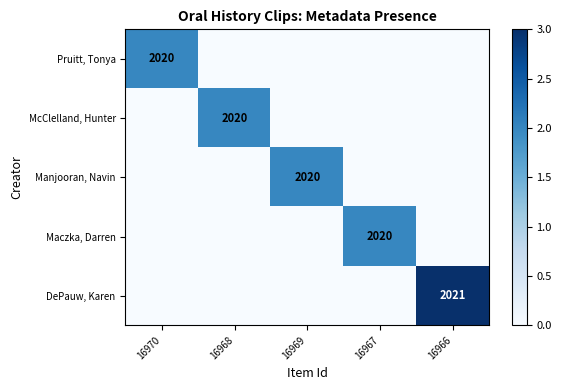

The Manjooran, Navin series shows 3276 at 16969. True or false?

False